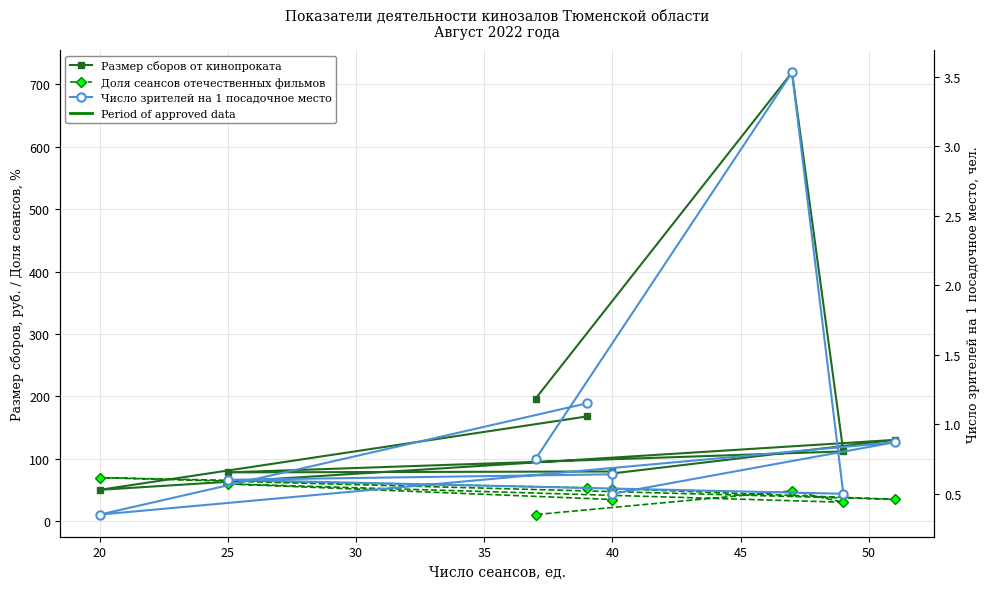

Which category has the lowest value in the Число зрителей на 1 посадочное место series?

20